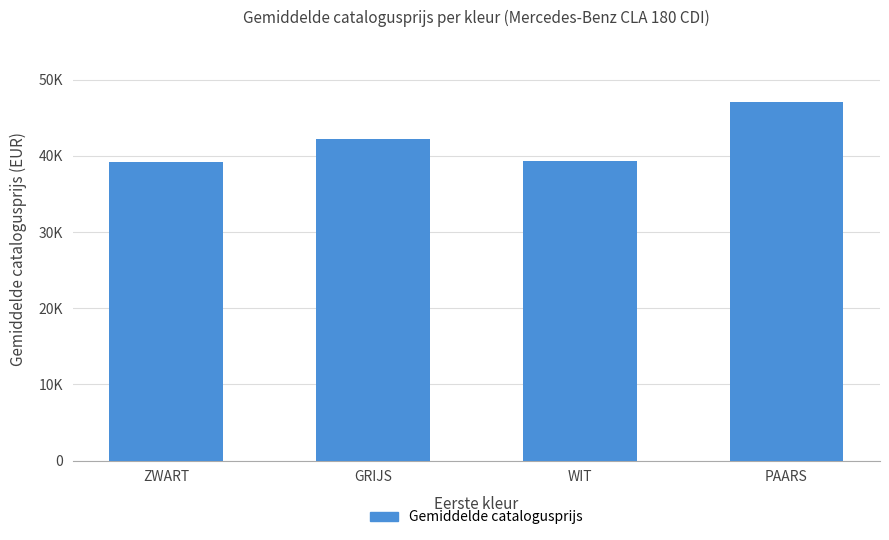

What is the greatest value displayed?

47106.0